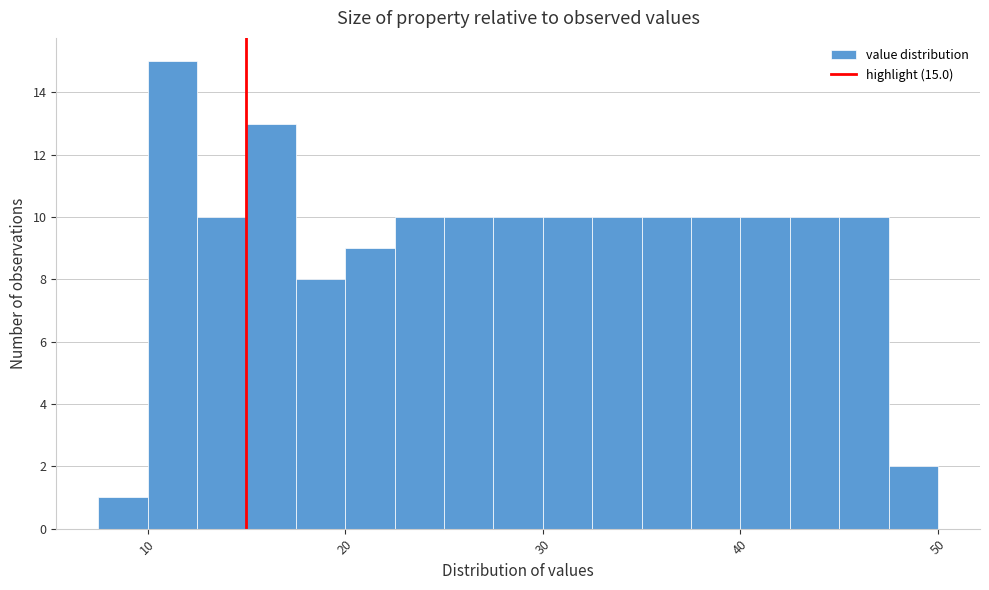

Read against the x-axis, roughly where is the centre of the tallest bar?

11